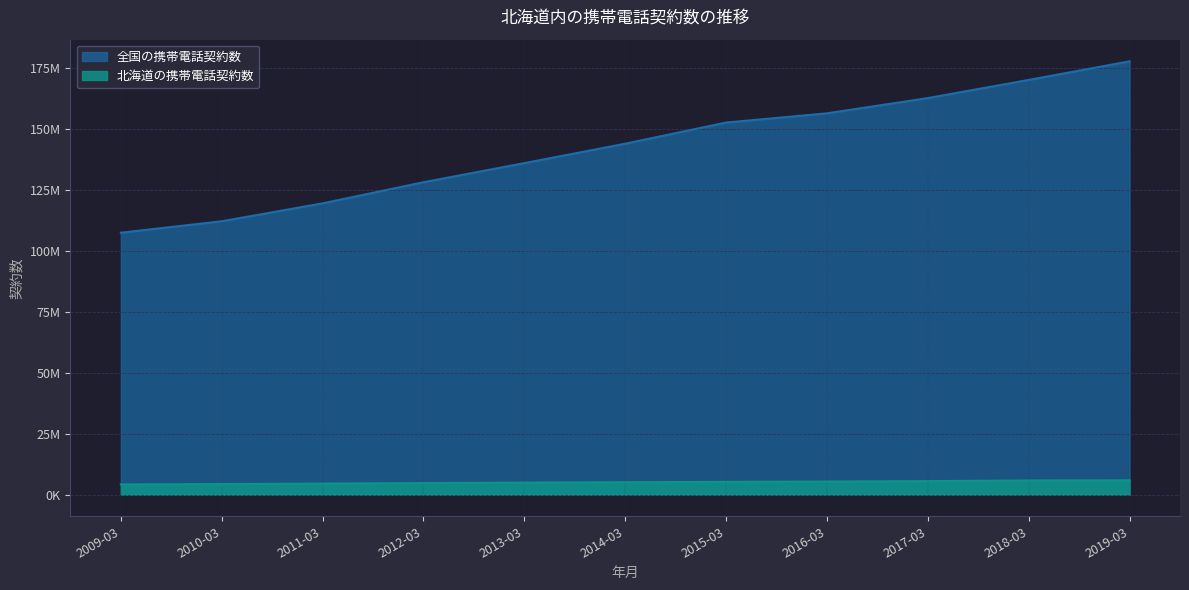

Reading left to right, extract all data points from this chart.

北海道の携帯電話契約数: 2009-03=4174007	2010-03=4326207	2011-03=4519300	2012-03=4738041	2013-03=4926875	2014-03=5081607	2015-03=5228224	2016-03=5365559	2017-03=5531870	2018-03=5800531	2019-03=5863868
全国の携帯電話契約数: 2009-03=107486667	2010-03=112182922	2011-03=119535344	2012-03=128204758	2013-03=136043361	2014-03=144014699	2015-03=152697747	2016-03=156480695	2017-03=162729770	2018-03=170192035	2019-03=177816158